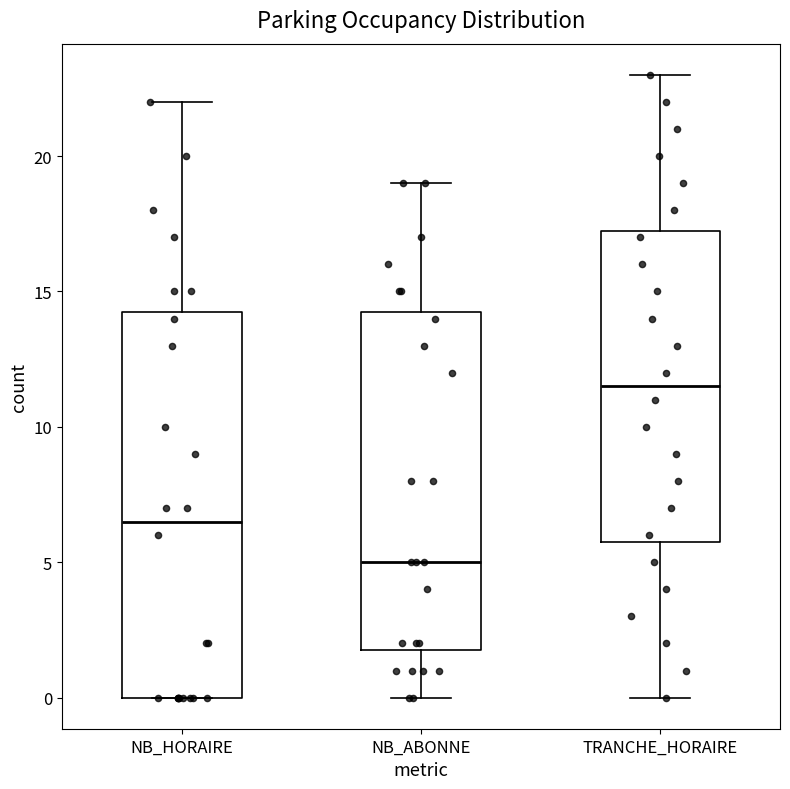

Reading left to right, read every box against the y-axis: the position of its median line, the range the box covers, and the ends of its whiskers. The values are not printed on the chart, so give them approximately, as read against the axis.

NB_HORAIRE: median 6.5, box 0.0 to 14.5, whiskers 0.0 to 22.0
NB_ABONNE: median 5.0, box 2.0 to 14.5, whiskers 0.0 to 19.0
TRANCHE_HORAIRE: median 11.5, box 6.0 to 17.5, whiskers 0.0 to 23.0